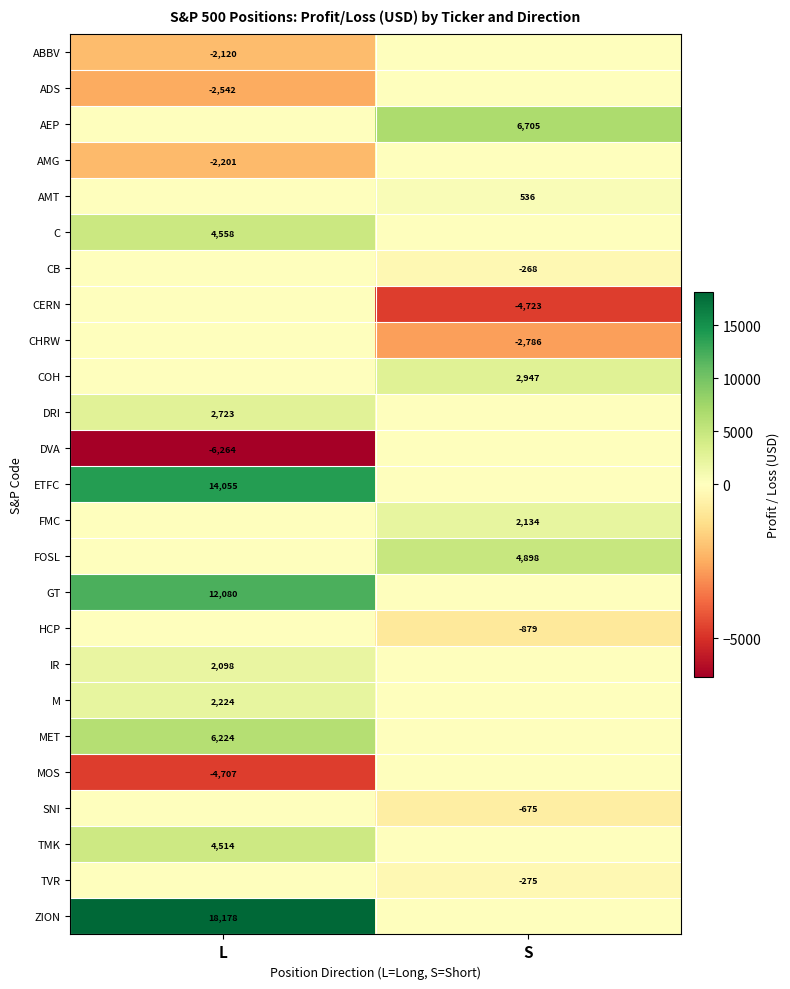

The value of MOS at L is -1572. True or false?

False